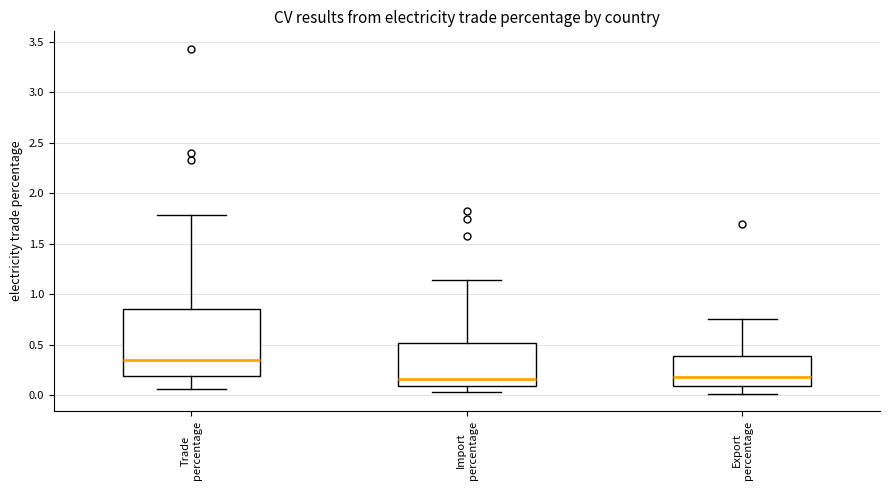

Reading left to right, transcribe this box plot: for each box, give where its median line is, the range the box spans, and where its two whiskers end, as read against the y-axis. The values are not printed on the chart, so give them approximately, as read against the axis.

Trade percentage: median 0.35, box 0.20 to 0.85, whiskers 0.05 to 1.80
Import percentage: median 0.15, box 0.10 to 0.50, whiskers 0.05 to 1.15
Export percentage: median 0.20, box 0.10 to 0.40, whiskers 0.00 to 0.75